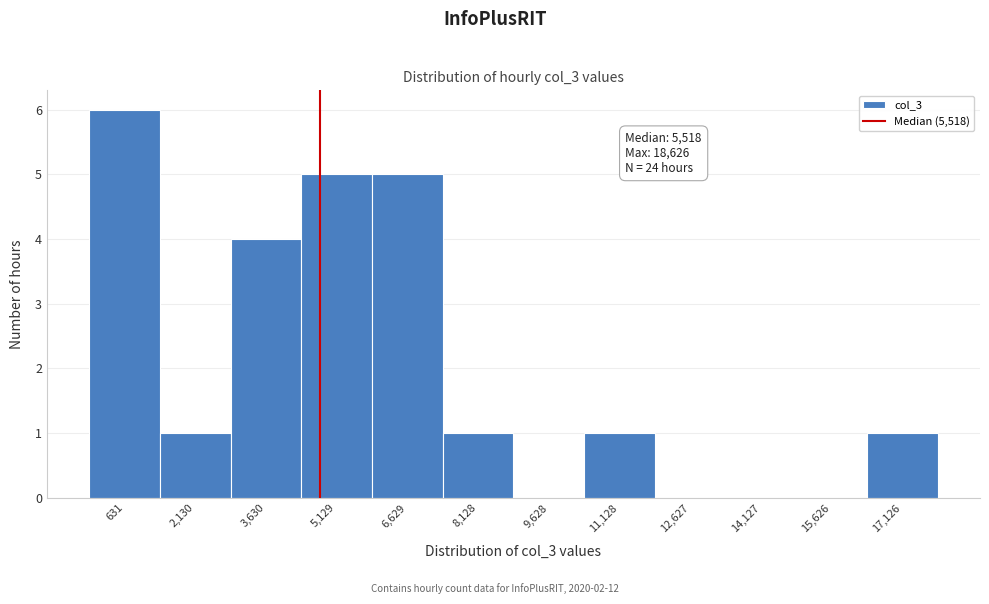

Reading left to right, list all the values displayed in this chart.

631=6	2,130=1	3,630=4	5,129=5	6,629=5	8,128=1	9,628=0	11,128=1	12,627=0	14,127=0	15,626=0	17,126=1